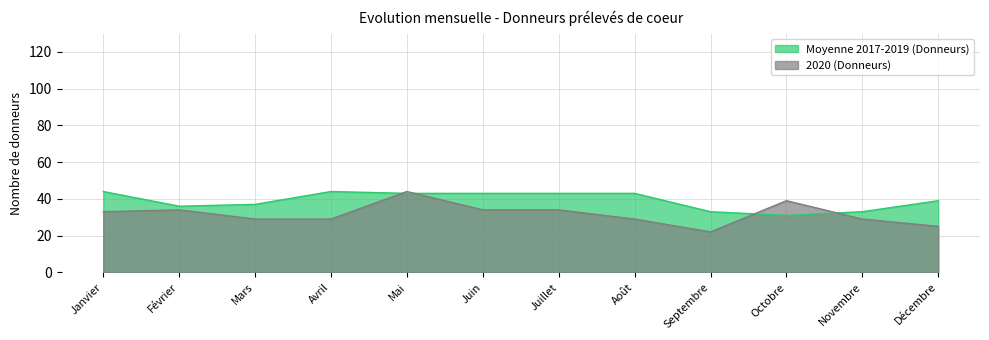

Which series has the largest range (max minus min)?

2020 (Donneurs)